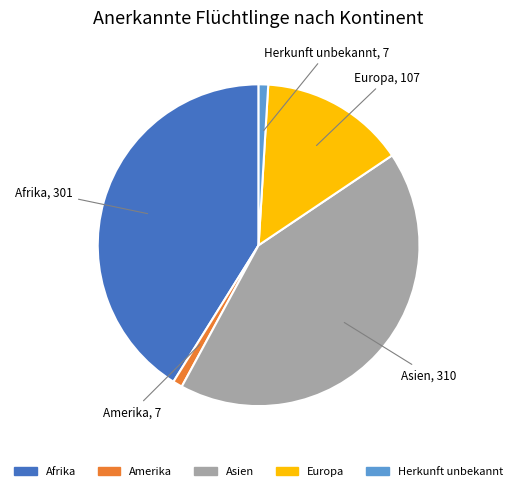

The Herkunft unbekannt slice represents 11% of the pie. True or false?

False